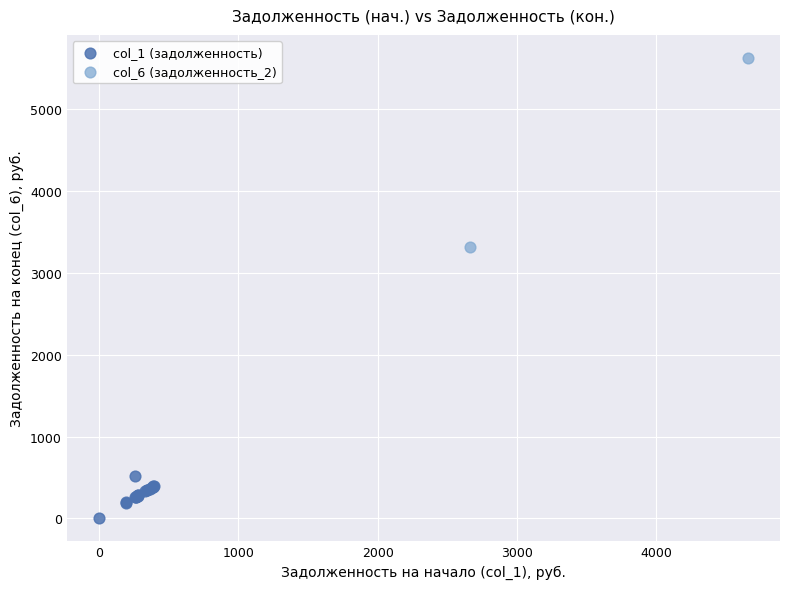

What are all the series names shown in the legend?

col_1 (задолженность), col_6 (задолженность_2)